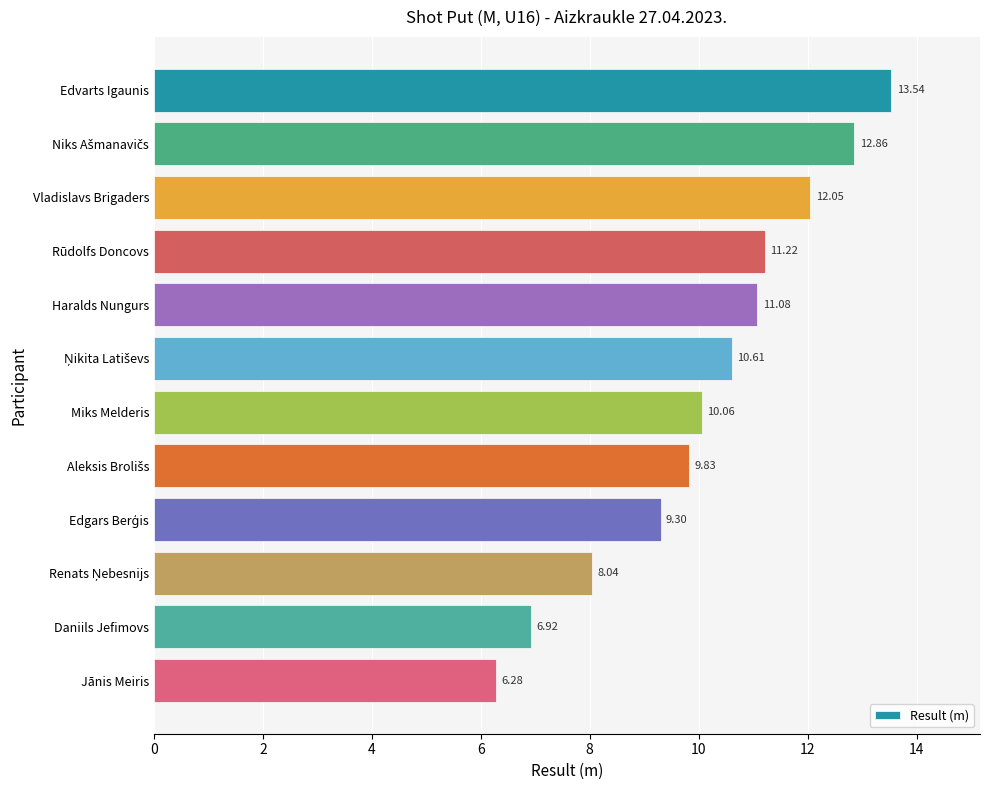

What is the difference between the values at Rūdolfs Doncovs and Jānis Meiris?

4.9